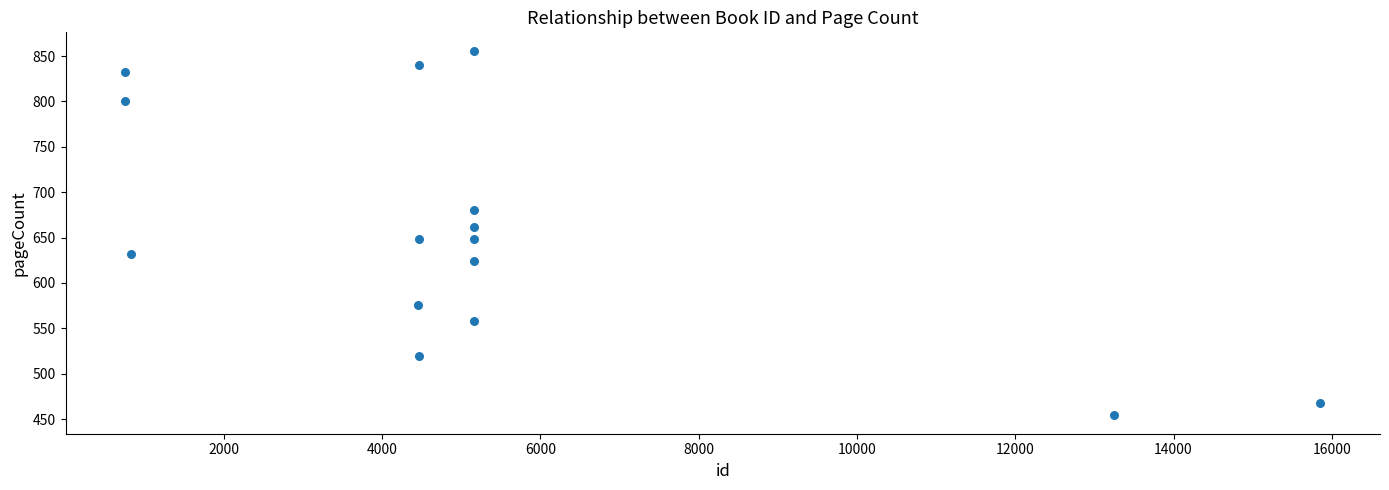

What is the range of X values (max minus min)?

15098